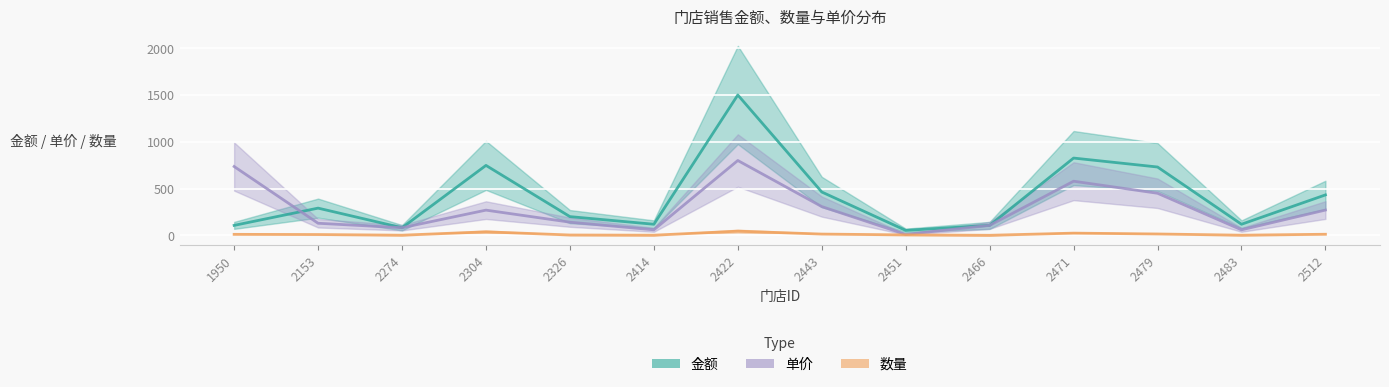

What is the greatest value displayed?

1499.9